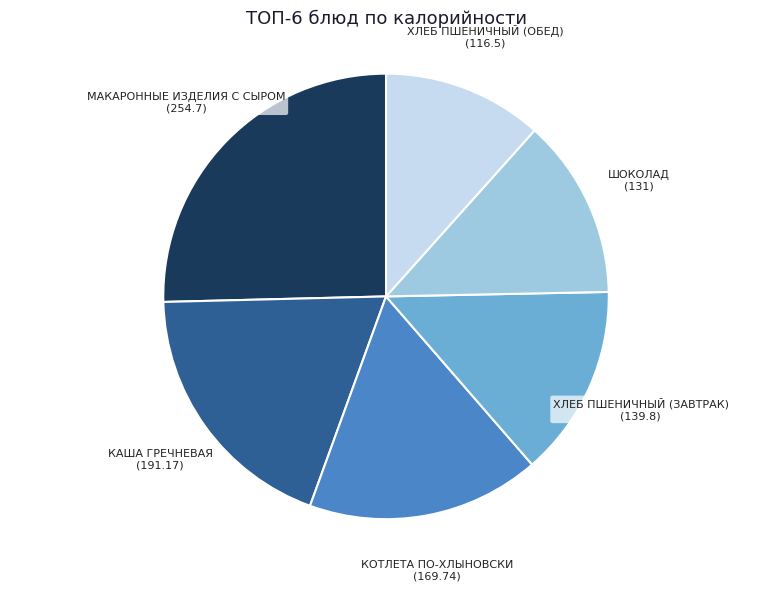

True or false: ШОКОЛАД (131) accounts for 8% of the total.

False